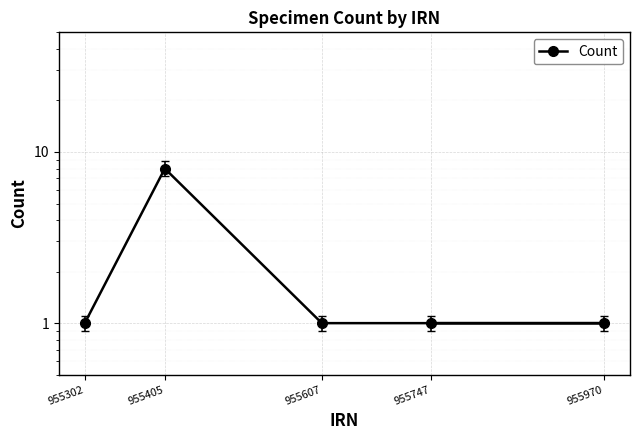

How many distinct data groups are displayed?

1